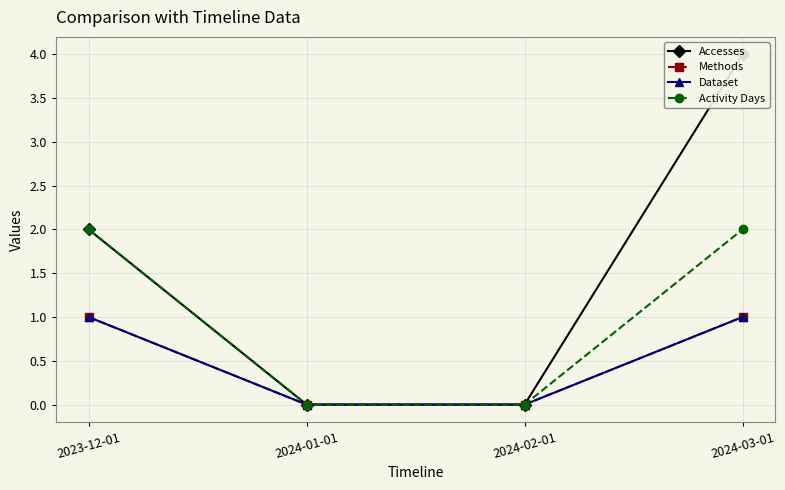

What is the spread (max minus min) of values at 2024-03-01?

3